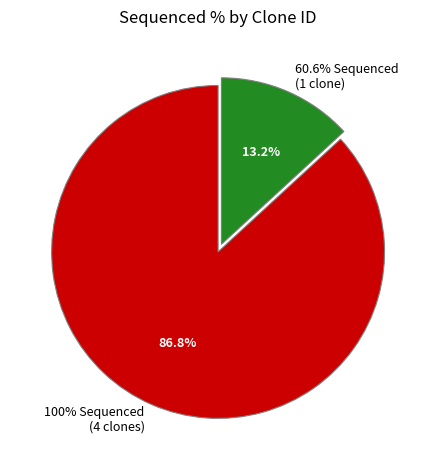

Does TRCN0000471778 account for over 50% of the chart?

No